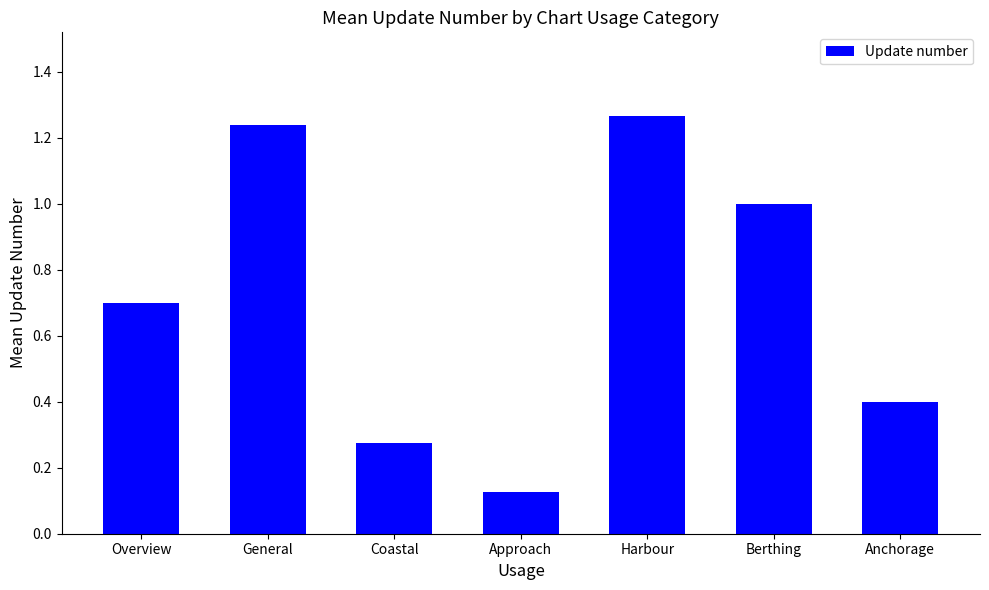

How many distinct data groups are displayed?

1